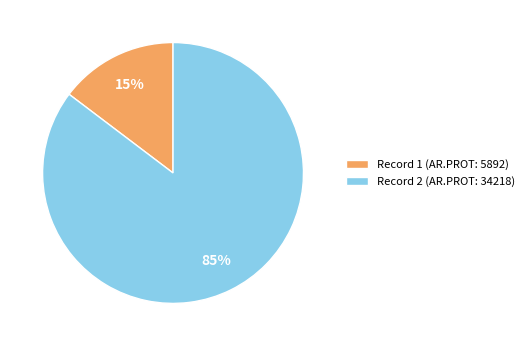

Do Record 2 (AR.PROT: 34218) and Record 1 (AR.PROT: 5892) together represent more than half of the pie?

Yes